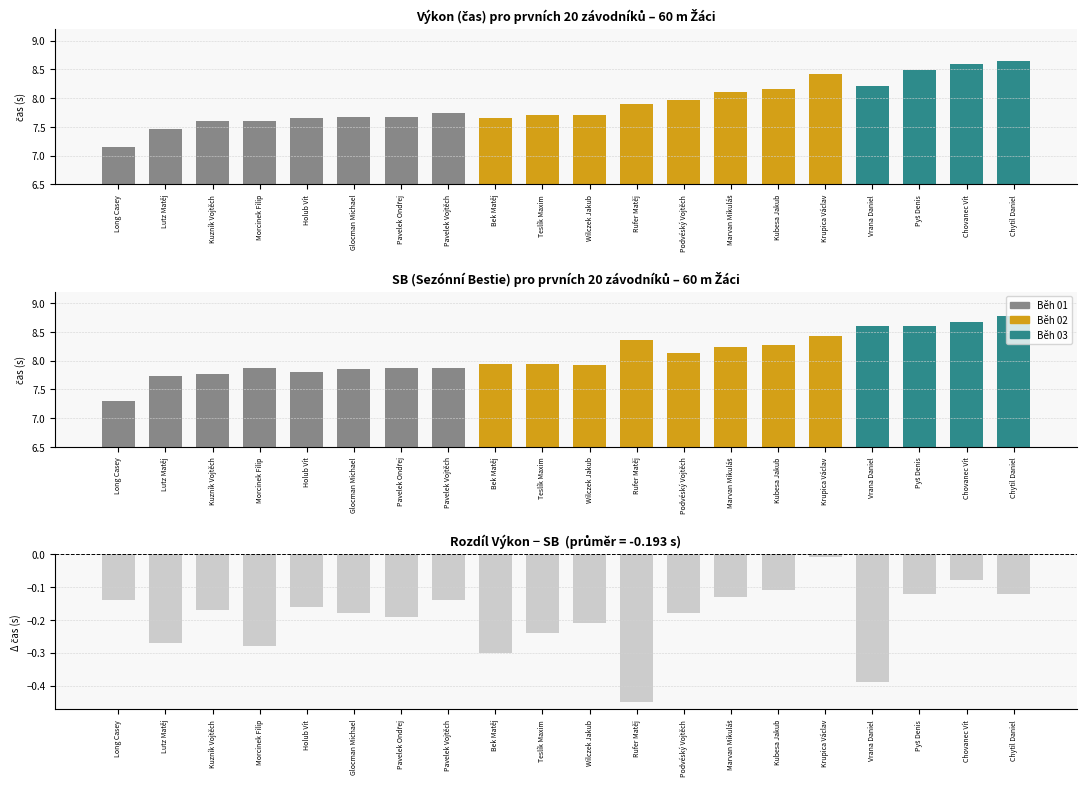

True or false: SB has a value of 7.8 at Kuzník Vojtěch.

True